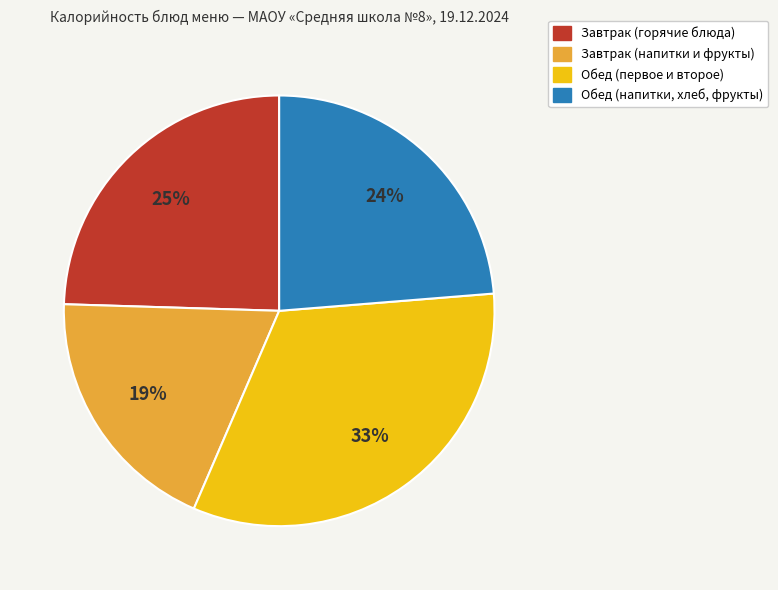

Is there a majority slice in this chart?

No